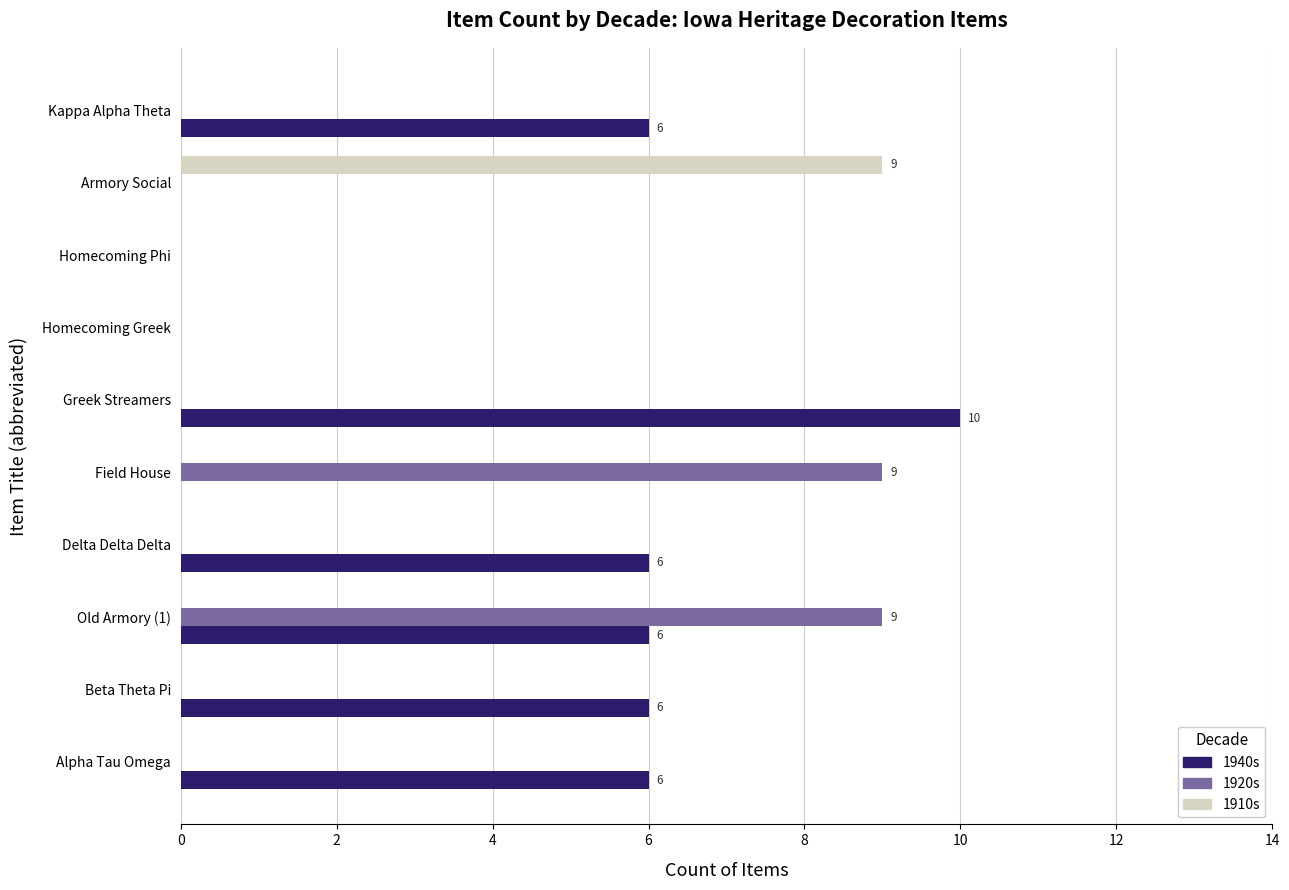

Which label corresponds to the largest value in the chart?

Greek Streamers